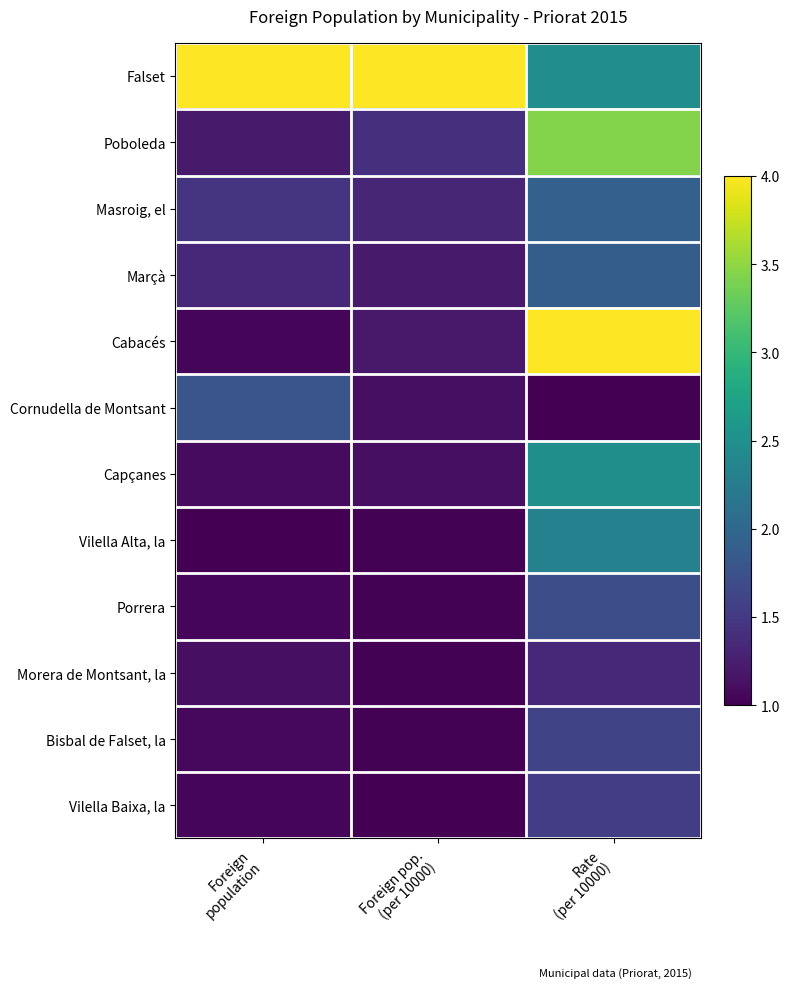

Reading left to right, what are all the values shown in this chart?

Falset: Foreign
population=4.0	Foreign pop.
(per 10000)=4.0	Rate
(per 10000)=2.5
Poboleda: Foreign
population=1.2	Foreign pop.
(per 10000)=1.4	Rate
(per 10000)=3.4
Masroig, el: Foreign
population=1.5	Foreign pop.
(per 10000)=1.3	Rate
(per 10000)=1.9
Marçà: Foreign
population=1.3	Foreign pop.
(per 10000)=1.2	Rate
(per 10000)=1.9
Cabacés: Foreign
population=1.1	Foreign pop.
(per 10000)=1.2	Rate
(per 10000)=4.0
Cornudella de Montsant: Foreign
population=1.8	Foreign pop.
(per 10000)=1.1	Rate
(per 10000)=1.0
Capçanes: Foreign
population=1.1	Foreign pop.
(per 10000)=1.1	Rate
(per 10000)=2.5
Vilella Alta, la: Foreign
population=1.0	Foreign pop.
(per 10000)=1.0	Rate
(per 10000)=2.3
Porrera: Foreign
population=1.1	Foreign pop.
(per 10000)=1.0	Rate
(per 10000)=1.7
Morera de Montsant, la: Foreign
population=1.1	Foreign pop.
(per 10000)=1.0	Rate
(per 10000)=1.3
Bisbal de Falset, la: Foreign
population=1.1	Foreign pop.
(per 10000)=1.0	Rate
(per 10000)=1.6
Vilella Baixa, la: Foreign
population=1.0	Foreign pop.
(per 10000)=1.0	Rate
(per 10000)=1.5